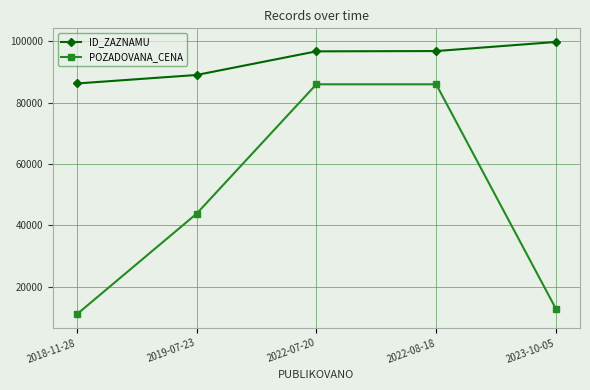

What is the value of the ID_ZAZNAMU point at the 5th from the left?

99799